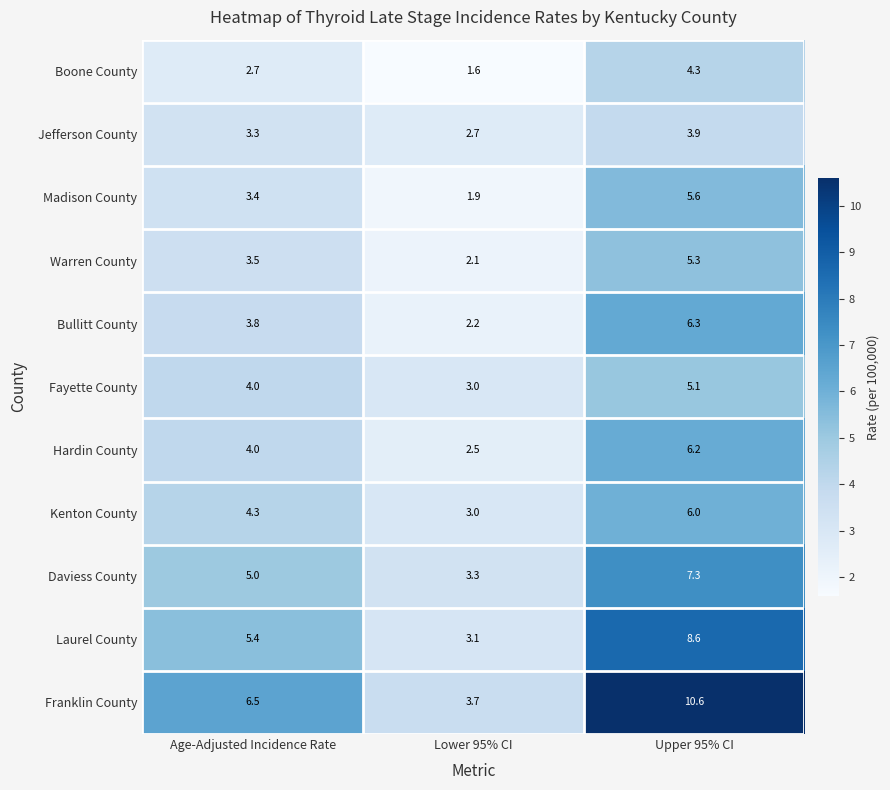

The Madison County series shows 5.0 at Age-Adjusted Incidence Rate. True or false?

False